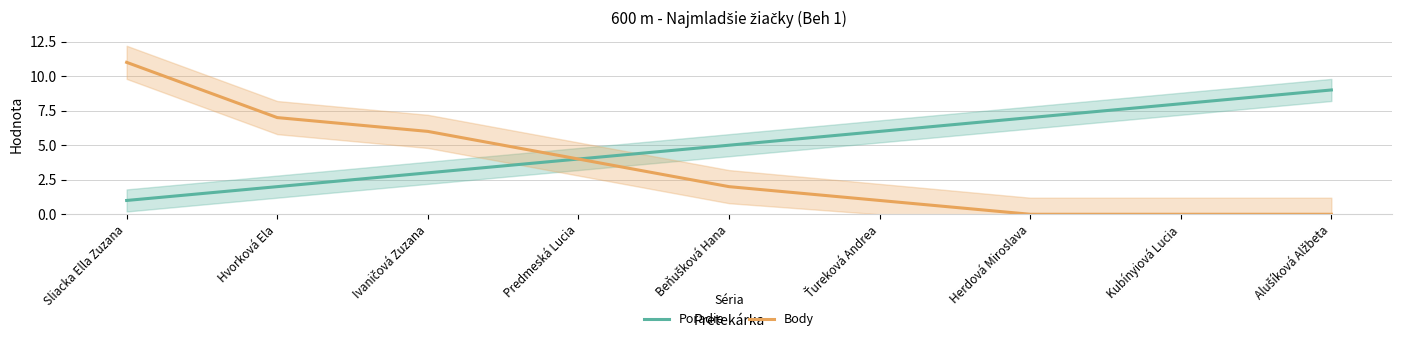

Which category has the highest value in the Poradie series?

Alušíková Alžbeta